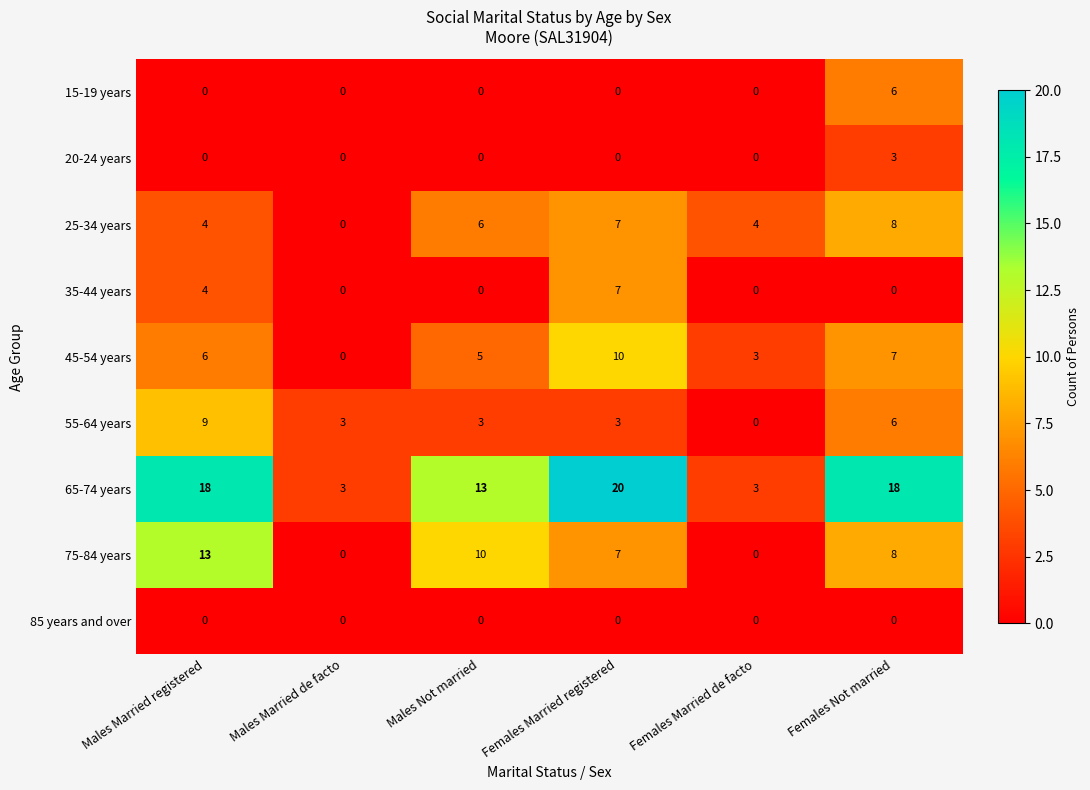

What is the total value across all series at Males Not married?

37